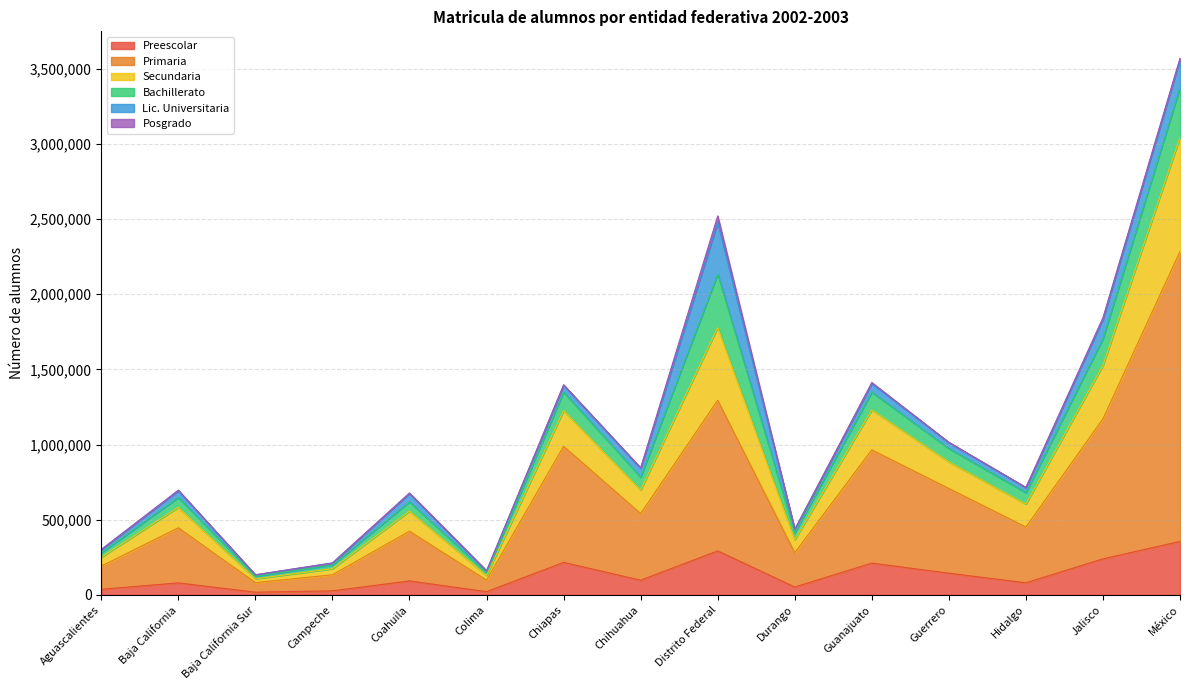

Which category has the lowest value across all series?

Baja California Sur